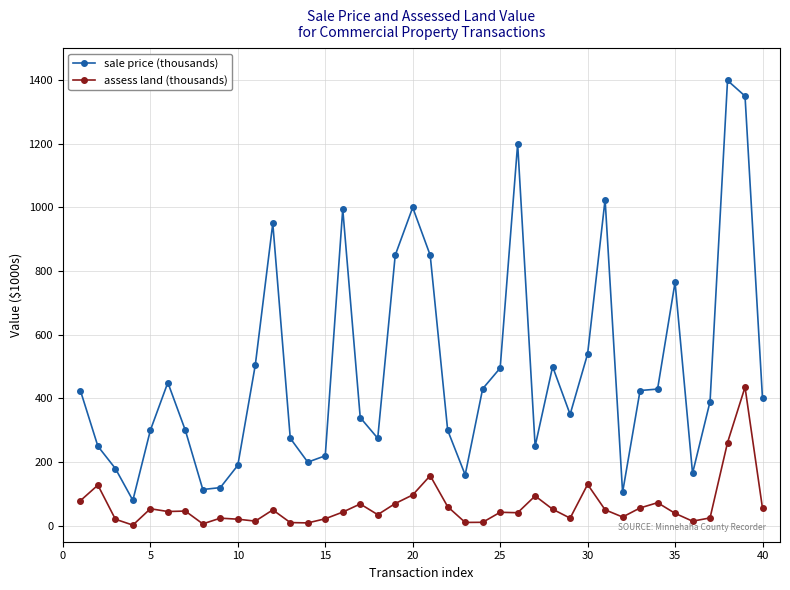

What is the value of the sale price (thousands) point at the 33rd from the left?

425.0